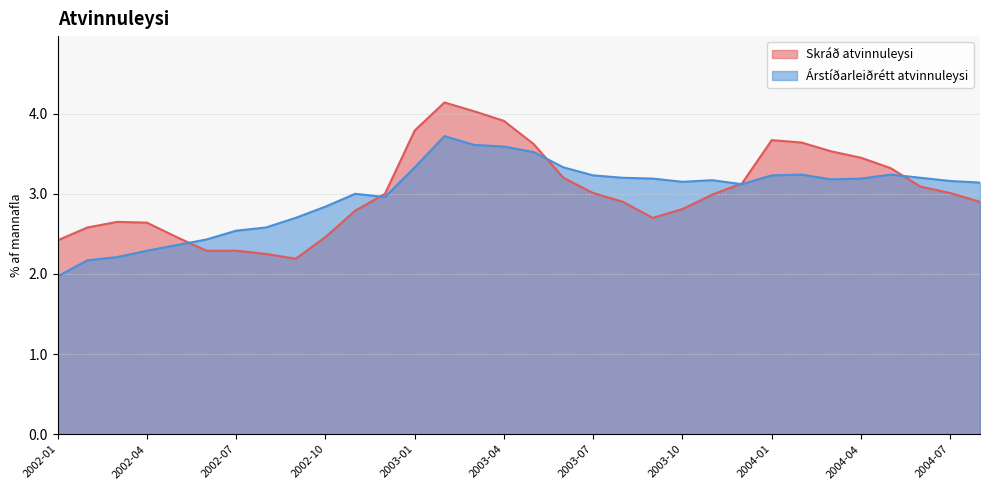

What is the difference between the highest and lowest values at 2004-06?

0.1